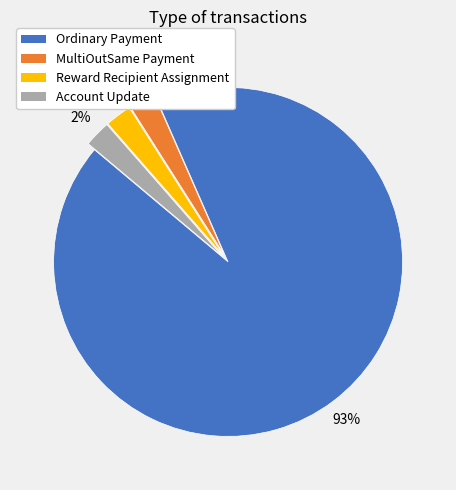

Count the number of slices in the pie.

4